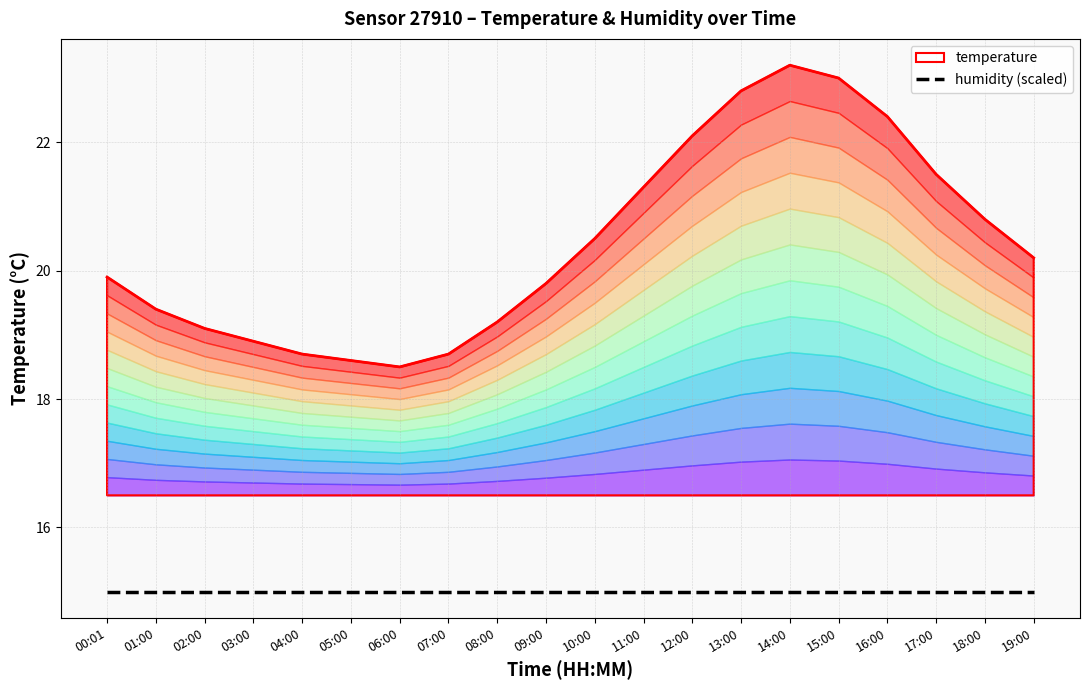

What value does the data have at 08:00?

19.2